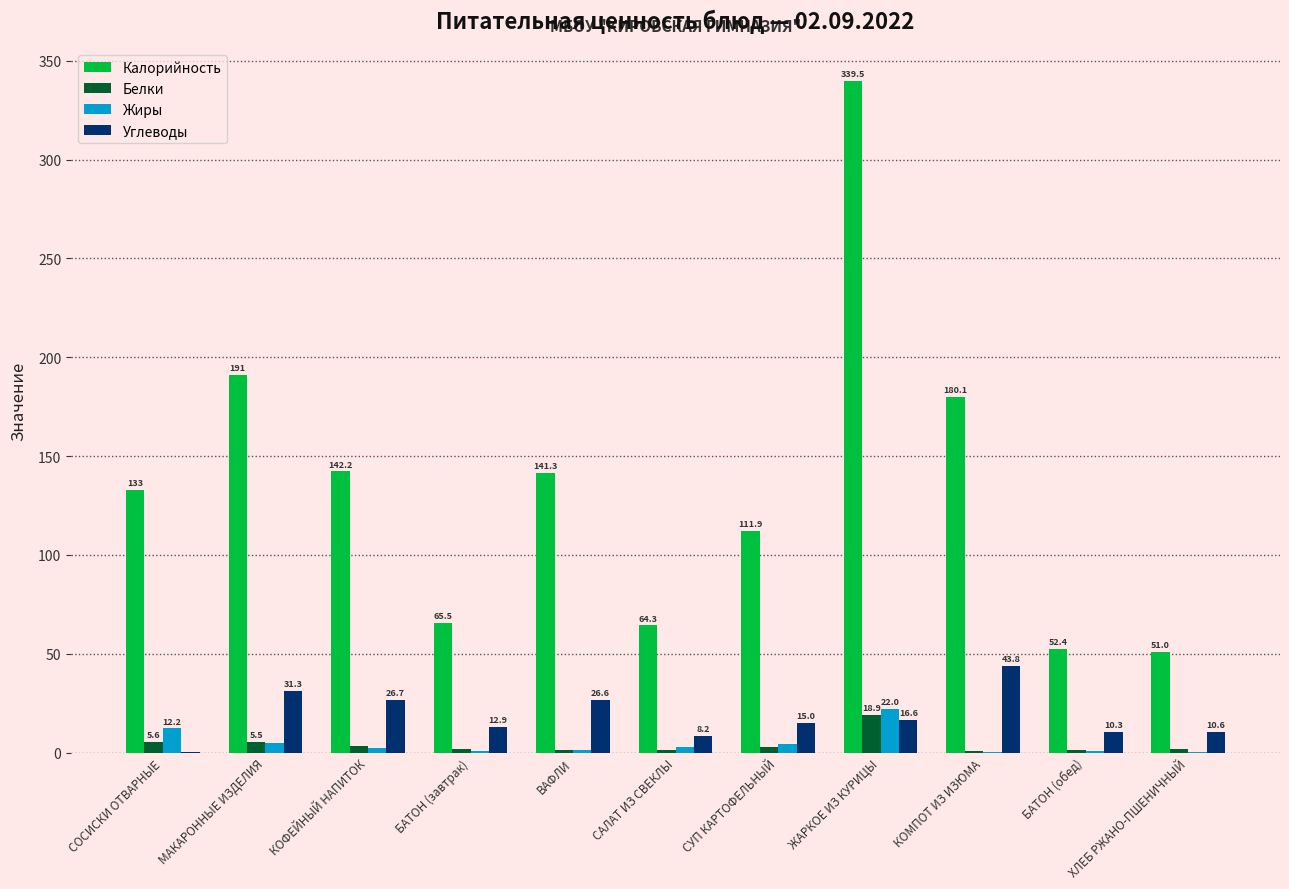

At which category does the chart reach its peak across all series?

ЖАРКОЕ ИЗ КУРИЦЫ